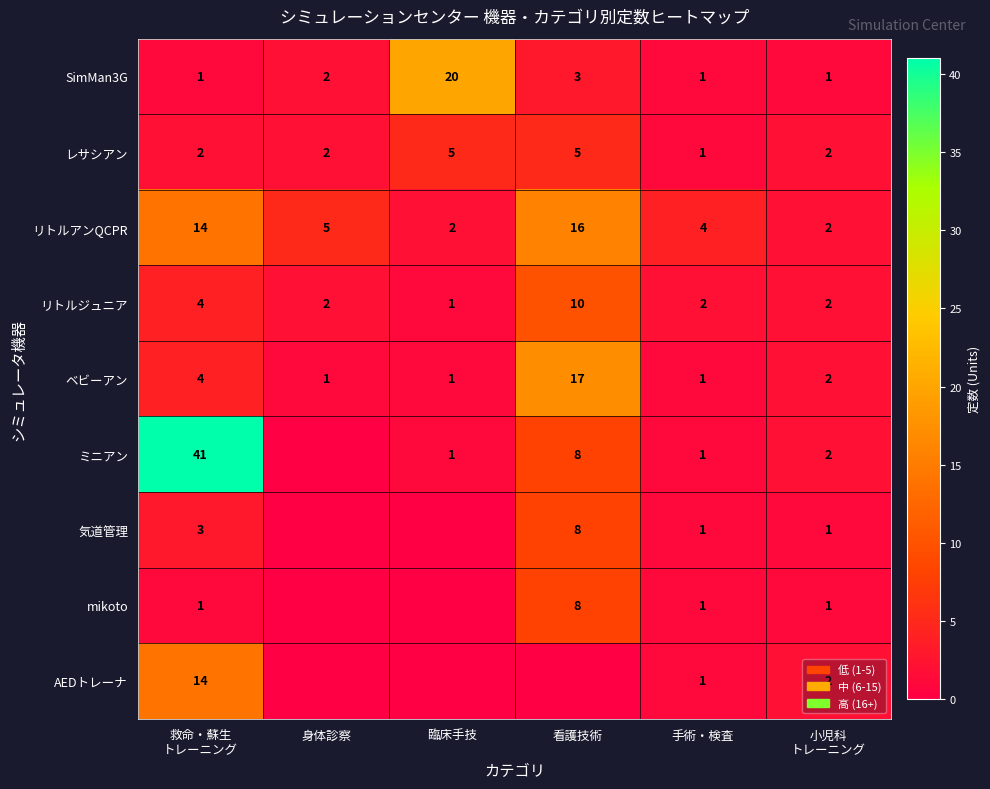

Which category has the highest value in the リトルジュニア series?

看護技術